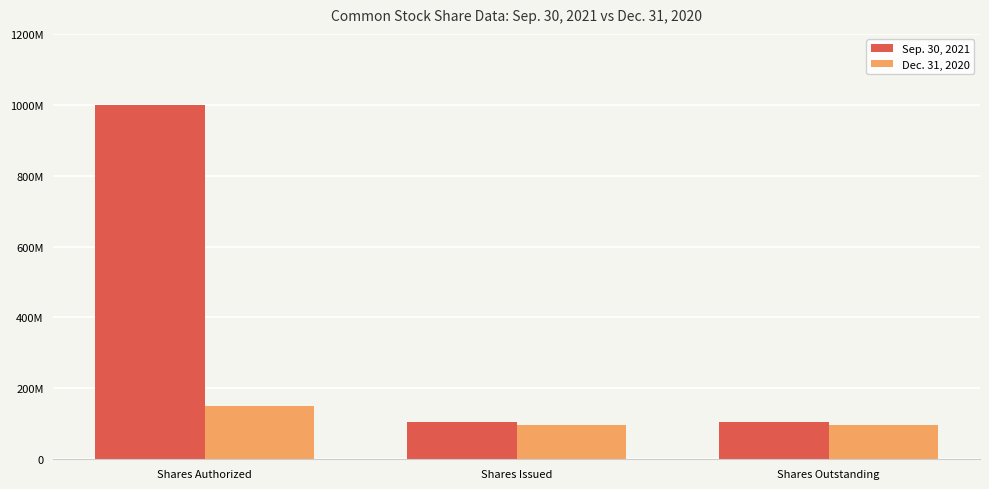

Which series has the largest total across all categories?

Sep. 30, 2021